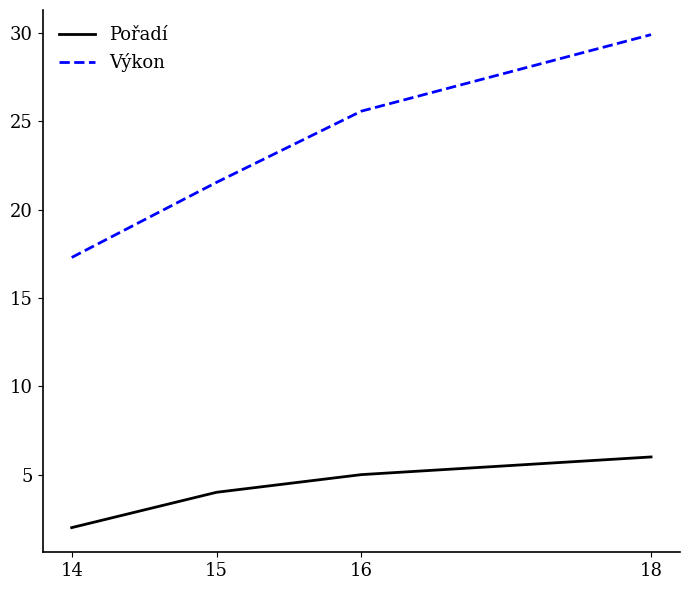

True or false: Pořadí has a value of 2.1 at 18.

False